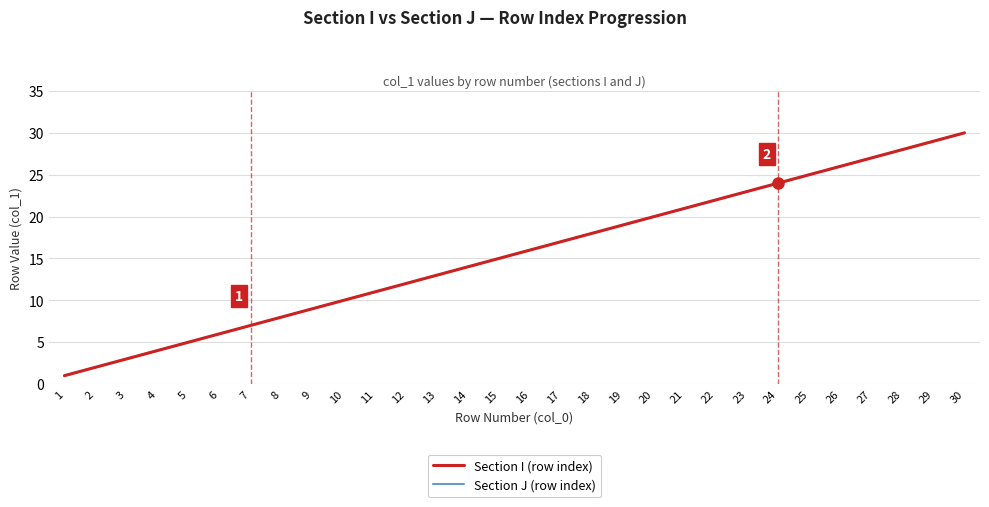

Reading left to right, extract all data points from this chart.

Section I (row index): 1	2	3	4	5	6	7	8	9	10	11	12	13	14	15	16	17	18	19	20	21	22	23	24	25	26	27	28	29	30
Section J (row index): 1	2	3	4	5	6	7	8	9	10	11	12	13	14	15	16	17	18	19	20	21	22	23	24	25	26	27	28	29	30